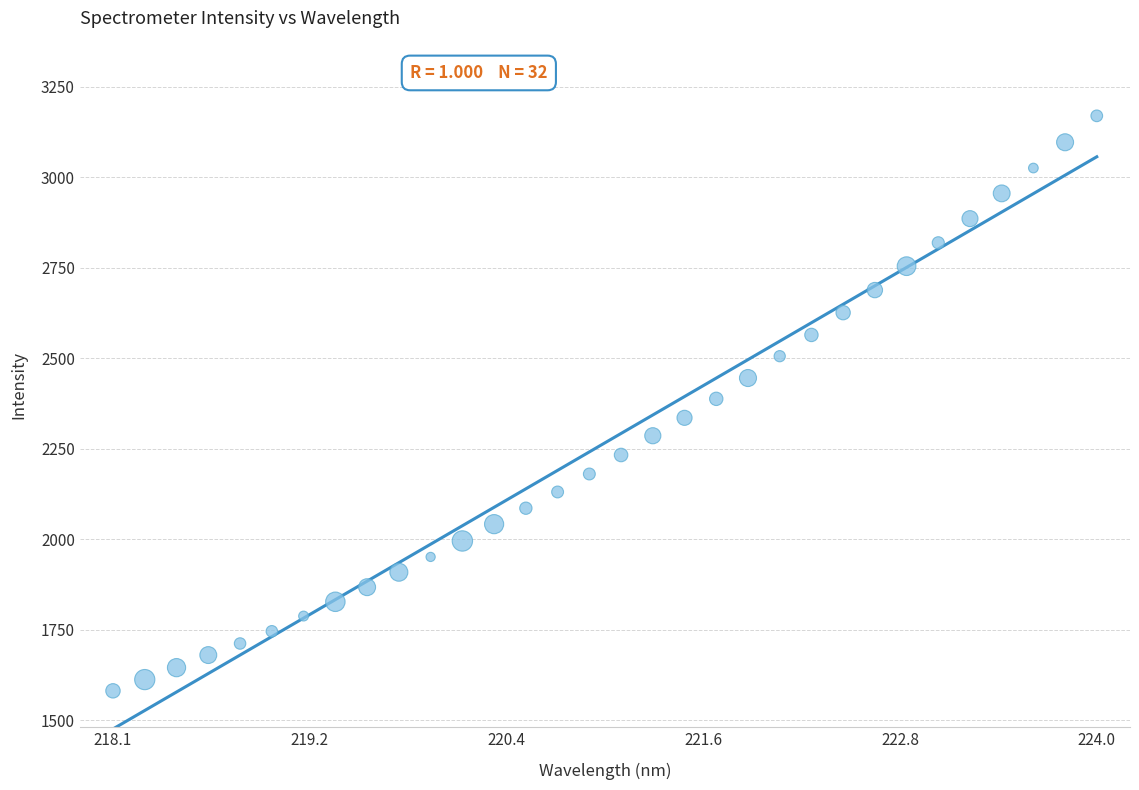

What is the range of Y values (max minus min)?

1588.7